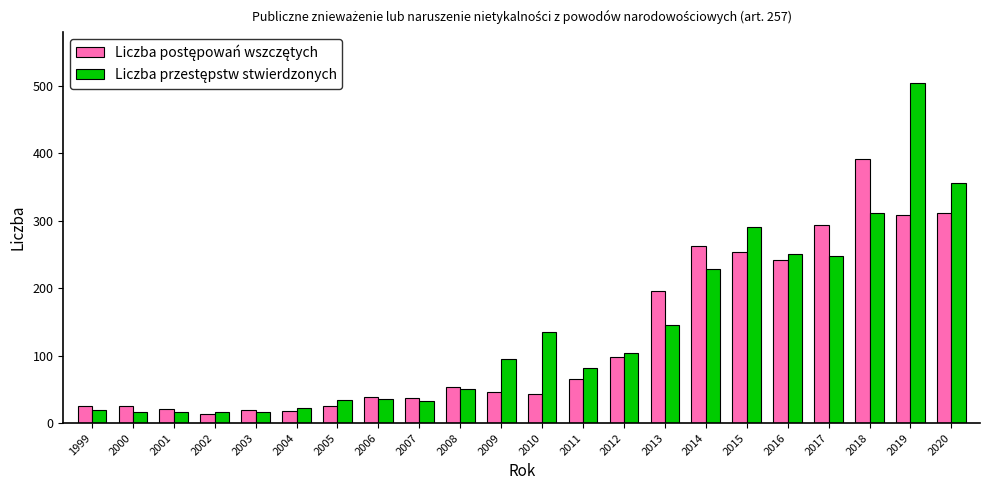

At which category does the chart reach its peak across all series?

2019